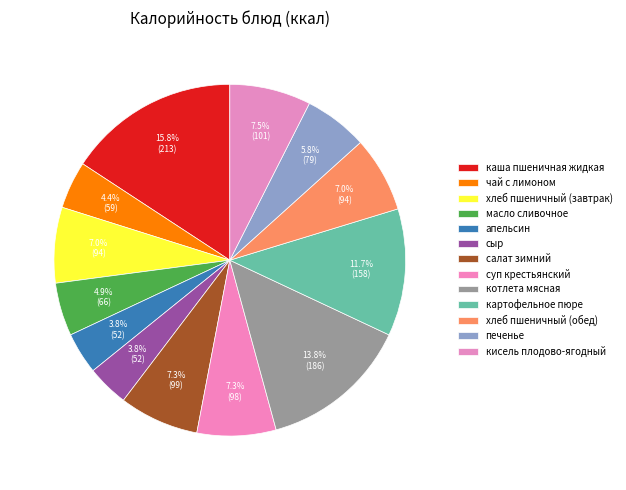

Is кисель плодово-ягодный the majority of the pie?

No